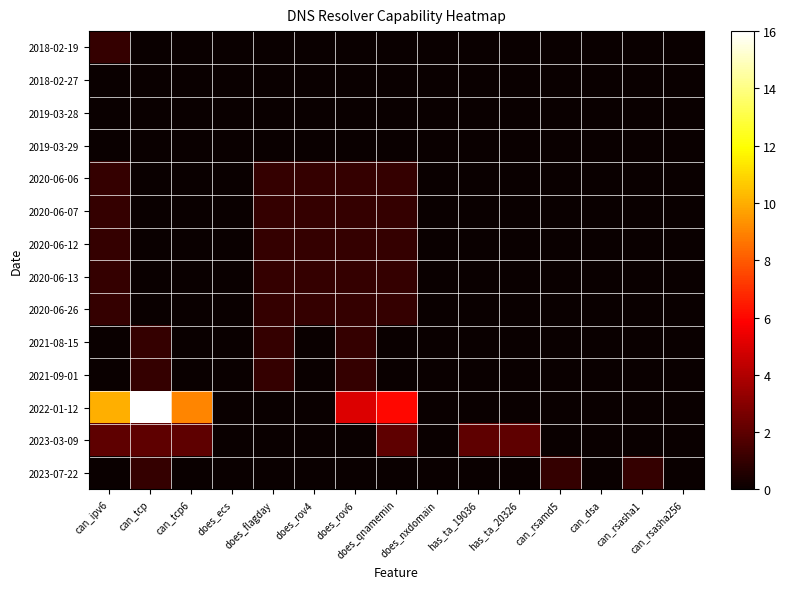

Reading right to left, what are all the values shown in this chart?

2018-02-19: can_rsasha256=0	can_rsasha1=0	can_dsa=0	can_rsamd5=0	has_ta_20326=0	has_ta_19036=0	does_nxdomain=0	does_qnamemin=0	does_rov6=0	does_rov4=0	does_flagday=0	does_ecs=0	can_tcp6=0	can_tcp=0	can_ipv6=1
2018-02-27: can_rsasha256=0	can_rsasha1=0	can_dsa=0	can_rsamd5=0	has_ta_20326=0	has_ta_19036=0	does_nxdomain=0	does_qnamemin=0	does_rov6=0	does_rov4=0	does_flagday=0	does_ecs=0	can_tcp6=0	can_tcp=0	can_ipv6=0
2019-03-28: can_rsasha256=0	can_rsasha1=0	can_dsa=0	can_rsamd5=0	has_ta_20326=0	has_ta_19036=0	does_nxdomain=0	does_qnamemin=0	does_rov6=0	does_rov4=0	does_flagday=0	does_ecs=0	can_tcp6=0	can_tcp=0	can_ipv6=0
2019-03-29: can_rsasha256=0	can_rsasha1=0	can_dsa=0	can_rsamd5=0	has_ta_20326=0	has_ta_19036=0	does_nxdomain=0	does_qnamemin=0	does_rov6=0	does_rov4=0	does_flagday=0	does_ecs=0	can_tcp6=0	can_tcp=0	can_ipv6=0
2020-06-06: can_rsasha256=0	can_rsasha1=0	can_dsa=0	can_rsamd5=0	has_ta_20326=0	has_ta_19036=0	does_nxdomain=0	does_qnamemin=1	does_rov6=1	does_rov4=1	does_flagday=1	does_ecs=0	can_tcp6=0	can_tcp=0	can_ipv6=1
2020-06-07: can_rsasha256=0	can_rsasha1=0	can_dsa=0	can_rsamd5=0	has_ta_20326=0	has_ta_19036=0	does_nxdomain=0	does_qnamemin=1	does_rov6=1	does_rov4=1	does_flagday=1	does_ecs=0	can_tcp6=0	can_tcp=0	can_ipv6=1
2020-06-12: can_rsasha256=0	can_rsasha1=0	can_dsa=0	can_rsamd5=0	has_ta_20326=0	has_ta_19036=0	does_nxdomain=0	does_qnamemin=1	does_rov6=1	does_rov4=1	does_flagday=1	does_ecs=0	can_tcp6=0	can_tcp=0	can_ipv6=1
2020-06-13: can_rsasha256=0	can_rsasha1=0	can_dsa=0	can_rsamd5=0	has_ta_20326=0	has_ta_19036=0	does_nxdomain=0	does_qnamemin=1	does_rov6=1	does_rov4=1	does_flagday=1	does_ecs=0	can_tcp6=0	can_tcp=0	can_ipv6=1
2020-06-26: can_rsasha256=0	can_rsasha1=0	can_dsa=0	can_rsamd5=0	has_ta_20326=0	has_ta_19036=0	does_nxdomain=0	does_qnamemin=1	does_rov6=1	does_rov4=1	does_flagday=1	does_ecs=0	can_tcp6=0	can_tcp=0	can_ipv6=1
2021-08-15: can_rsasha256=0	can_rsasha1=0	can_dsa=0	can_rsamd5=0	has_ta_20326=0	has_ta_19036=0	does_nxdomain=0	does_qnamemin=0	does_rov6=1	does_rov4=0	does_flagday=1	does_ecs=0	can_tcp6=0	can_tcp=1	can_ipv6=0
2021-09-01: can_rsasha256=0	can_rsasha1=0	can_dsa=0	can_rsamd5=0	has_ta_20326=0	has_ta_19036=0	does_nxdomain=0	does_qnamemin=0	does_rov6=1	does_rov4=0	does_flagday=1	does_ecs=0	can_tcp6=0	can_tcp=1	can_ipv6=0
2022-01-12: can_rsasha256=0	can_rsasha1=0	can_dsa=0	can_rsamd5=0	has_ta_20326=0	has_ta_19036=0	does_nxdomain=0	does_qnamemin=6	does_rov6=5	does_rov4=0	does_flagday=0	does_ecs=0	can_tcp6=9	can_tcp=16	can_ipv6=10
2023-03-09: can_rsasha256=0	can_rsasha1=0	can_dsa=0	can_rsamd5=0	has_ta_20326=2	has_ta_19036=2	does_nxdomain=0	does_qnamemin=2	does_rov6=0	does_rov4=0	does_flagday=0	does_ecs=0	can_tcp6=2	can_tcp=2	can_ipv6=2
2023-07-22: can_rsasha256=0	can_rsasha1=1	can_dsa=0	can_rsamd5=1	has_ta_20326=0	has_ta_19036=0	does_nxdomain=0	does_qnamemin=0	does_rov6=0	does_rov4=0	does_flagday=0	does_ecs=0	can_tcp6=0	can_tcp=1	can_ipv6=0